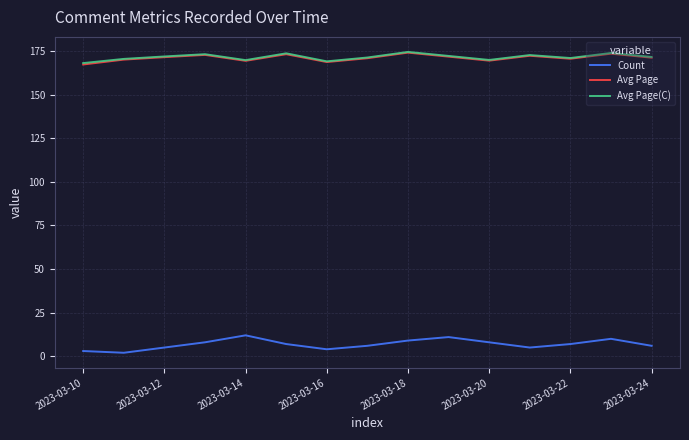

What is the difference between the second highest and second lowest values in the Avg Page(C) series?

4.8